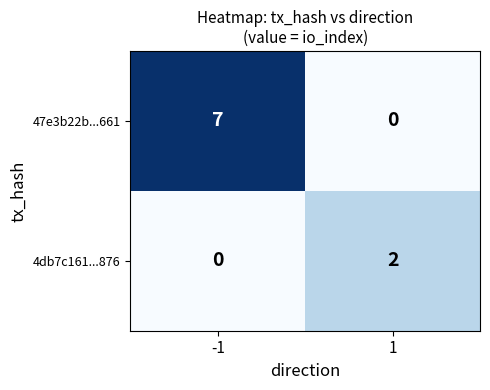

List the series in order of their overall mean, highest first.

47e3b22b...661, 4db7c161...876